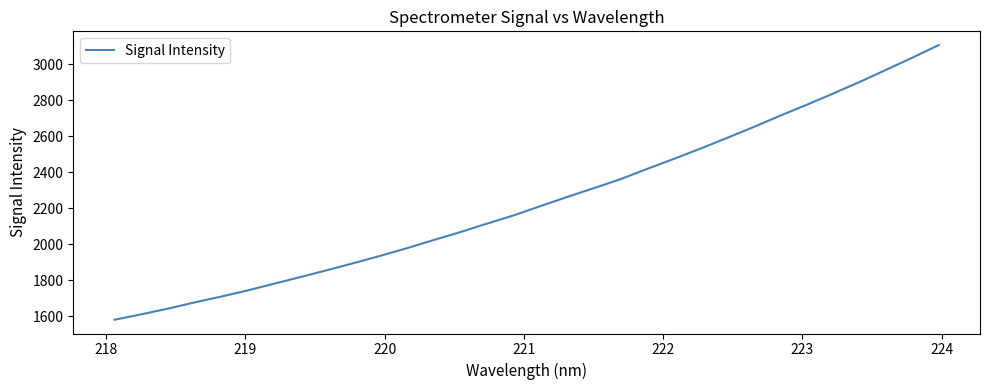

What is the greatest value displayed?

3105.9